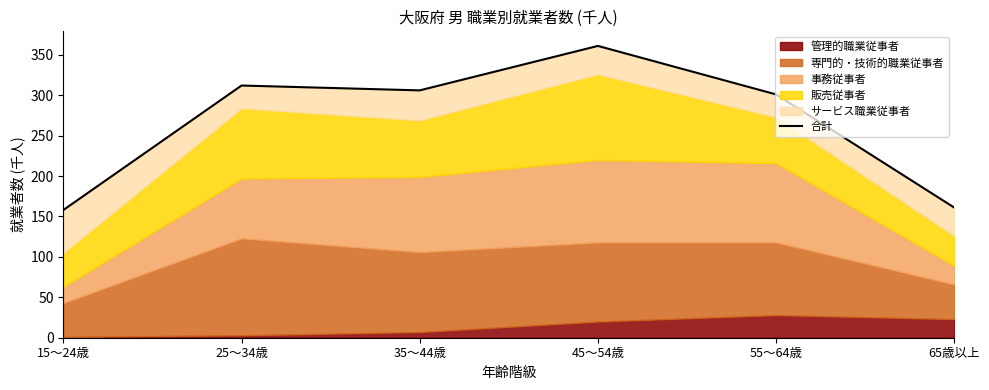

Is it true that the value at 45～54歳 is 361?

True